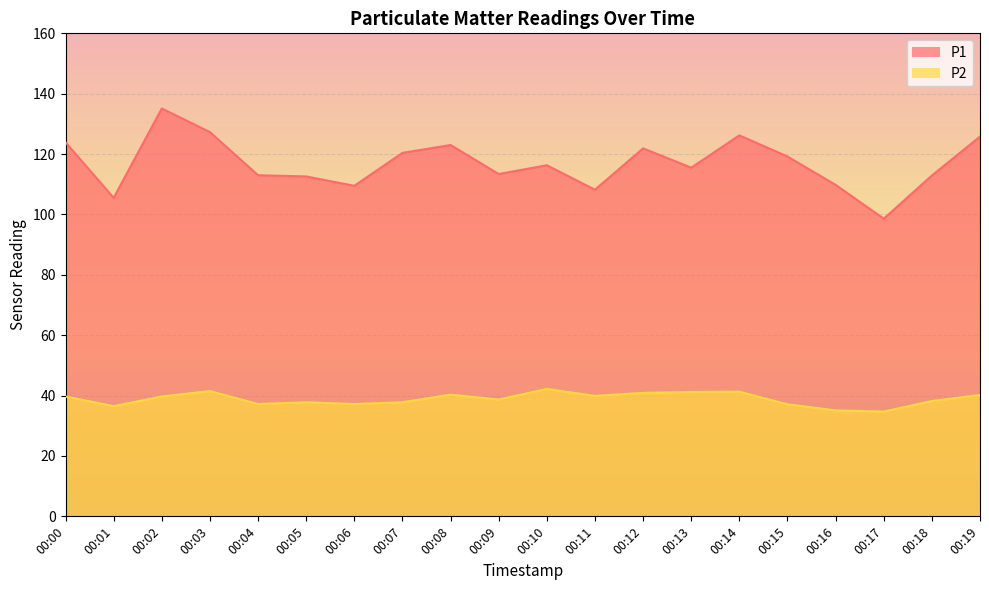

What is the value of the P1 point at the 2nd from the left?

105.5